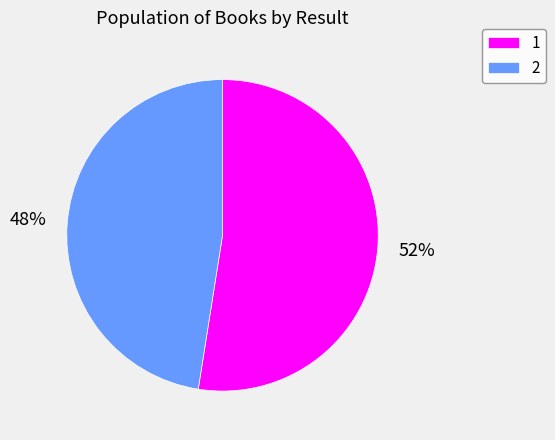

To the nearest percent, what percentage of the pie is 2?

48%